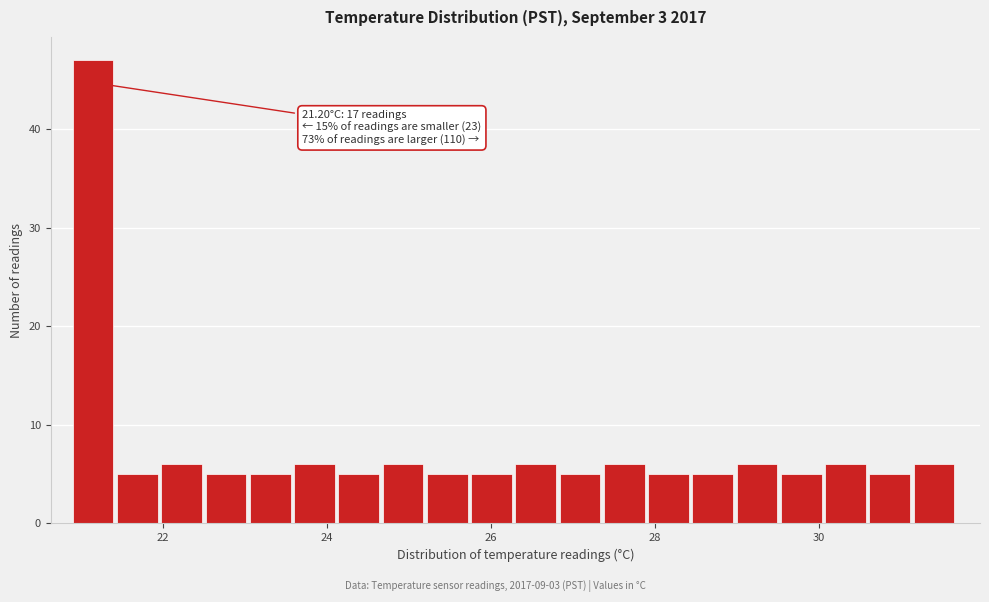

Around what value on the x-axis is the tallest bar? Give the approximate position of its centre, as read against the axis.

21.2